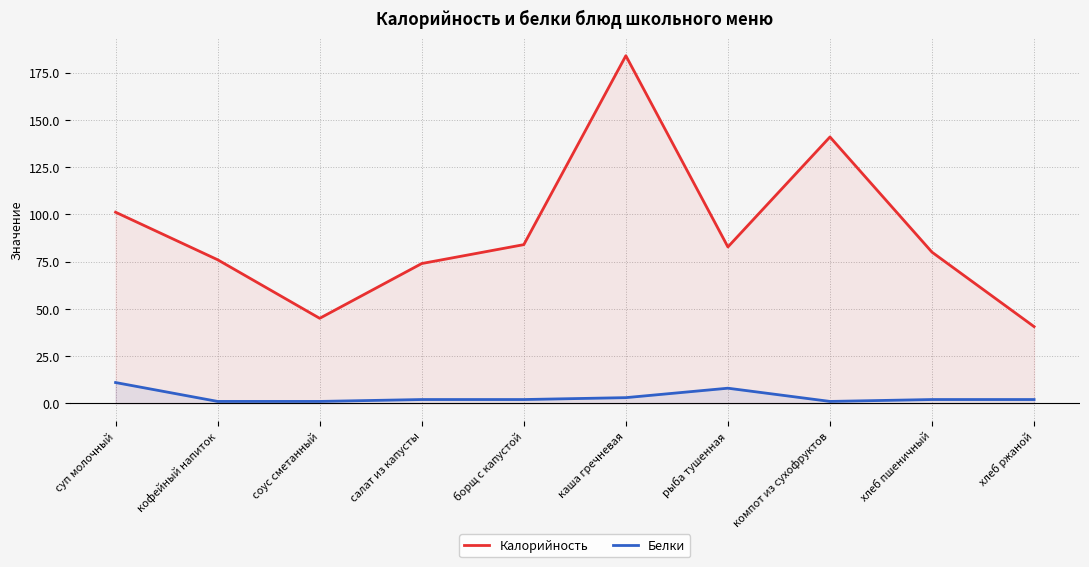

How many data points in Калорийность are above 82?

5